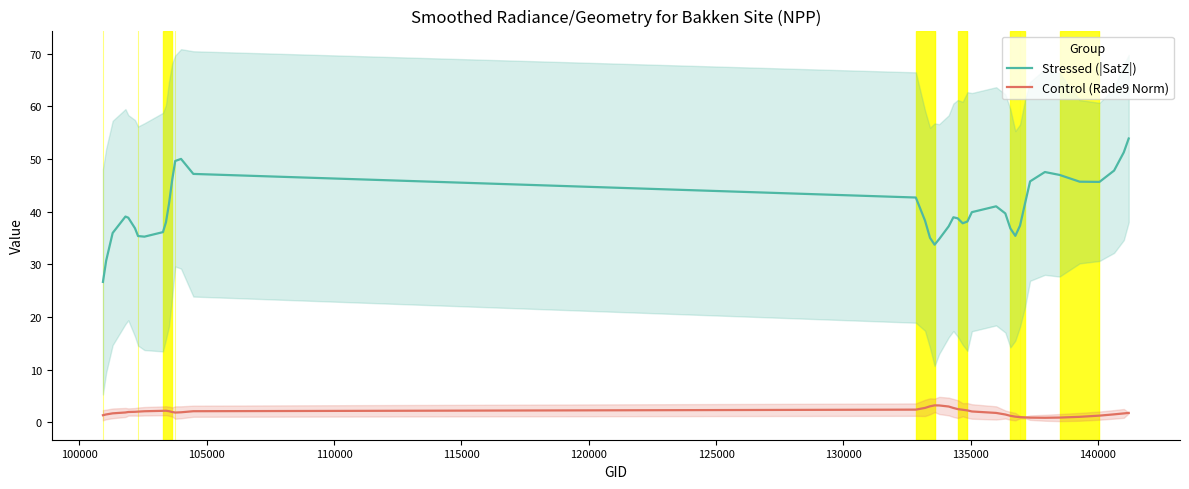

List the series in order of their overall mean, highest first.

Stressed (|SatZ|), Control (Rade9 Norm)